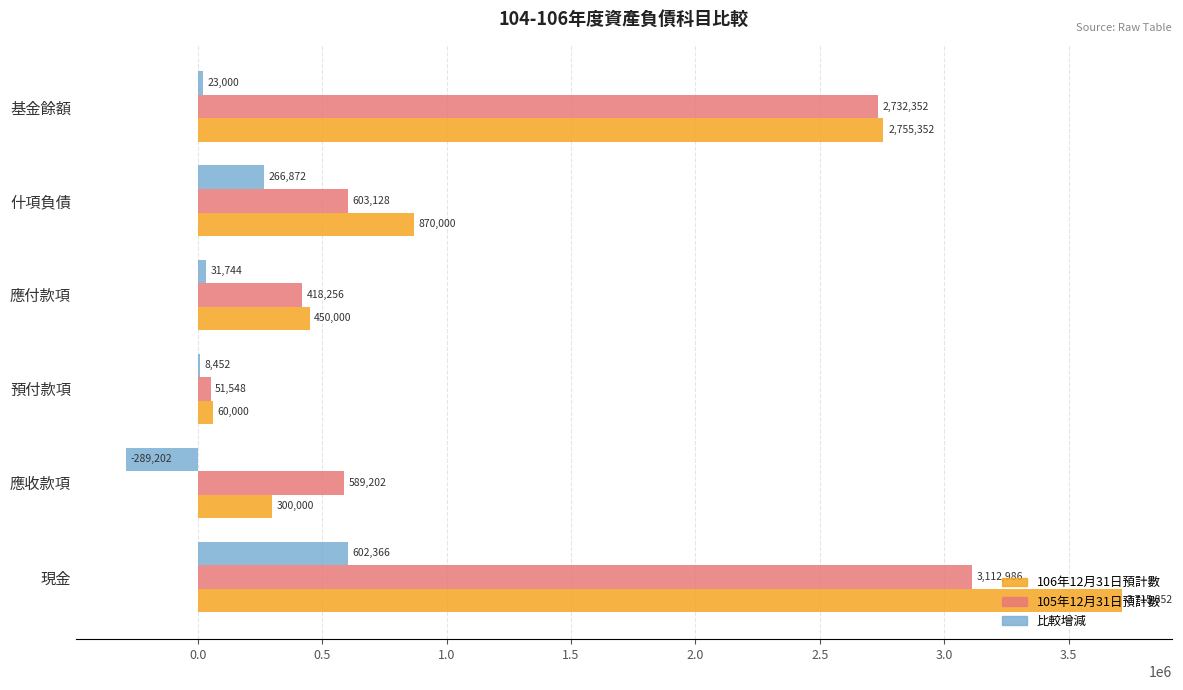

Where is 105年12月31日預計數 nearest to the value 1582267?

什項負債